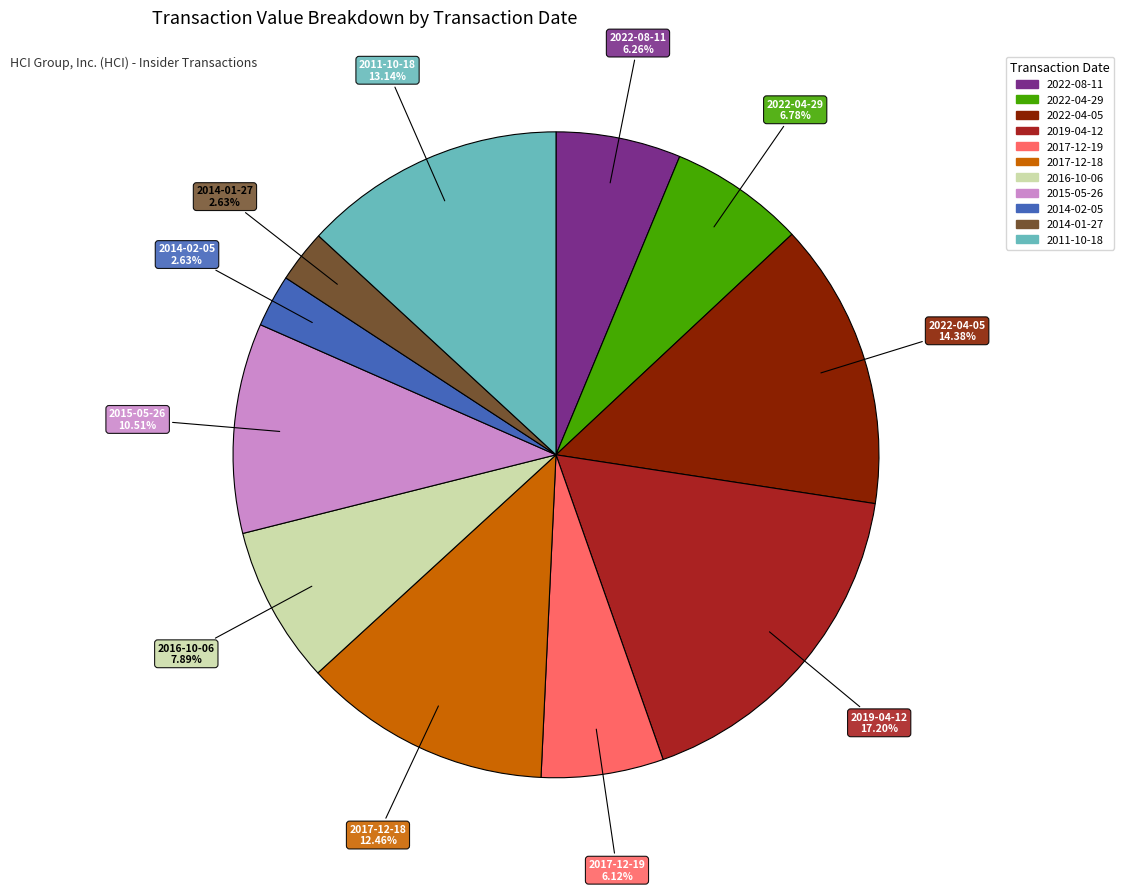

The 2017-12-19 slice represents 6% of the pie. True or false?

True